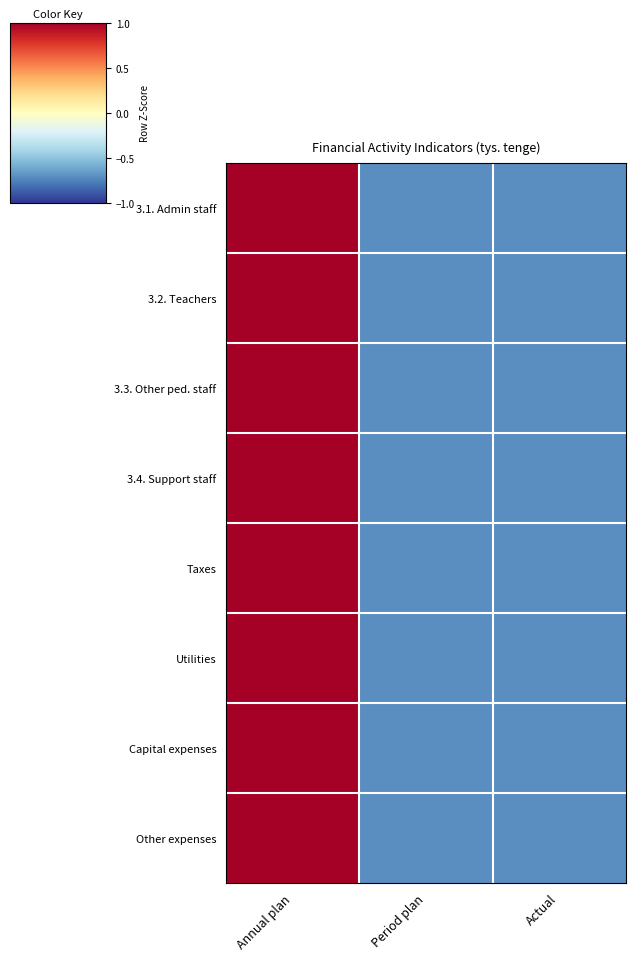

Which category has the lowest value across all series?

Actual